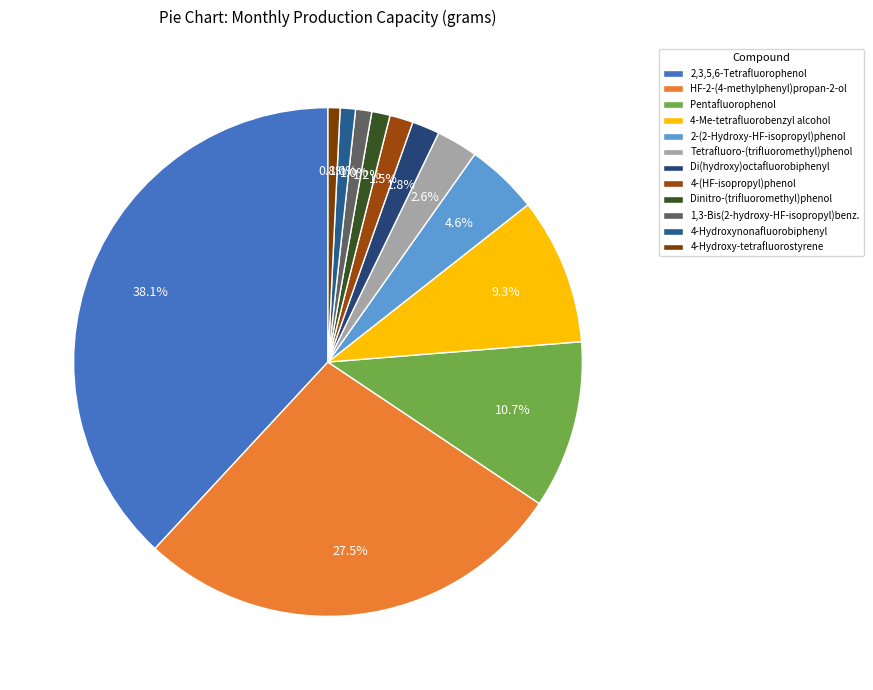

To the nearest percent, what portion does 4-Hydroxynonafluorobiphenyl represent?

1%